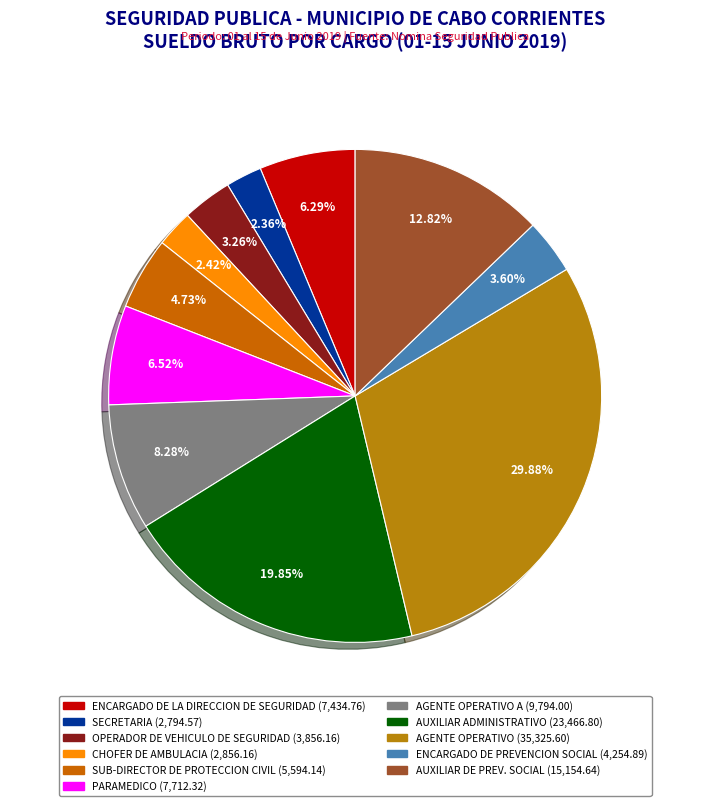

Count the number of slices in the pie.

11